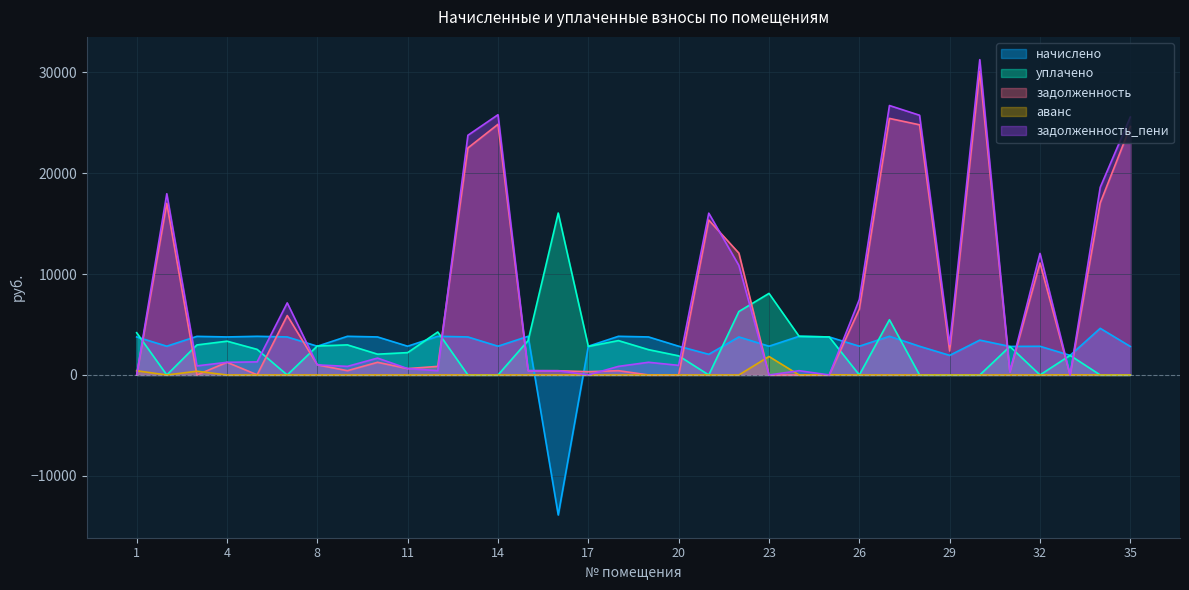

True or false: задолженность has a value of 1255.8 at 10.

True